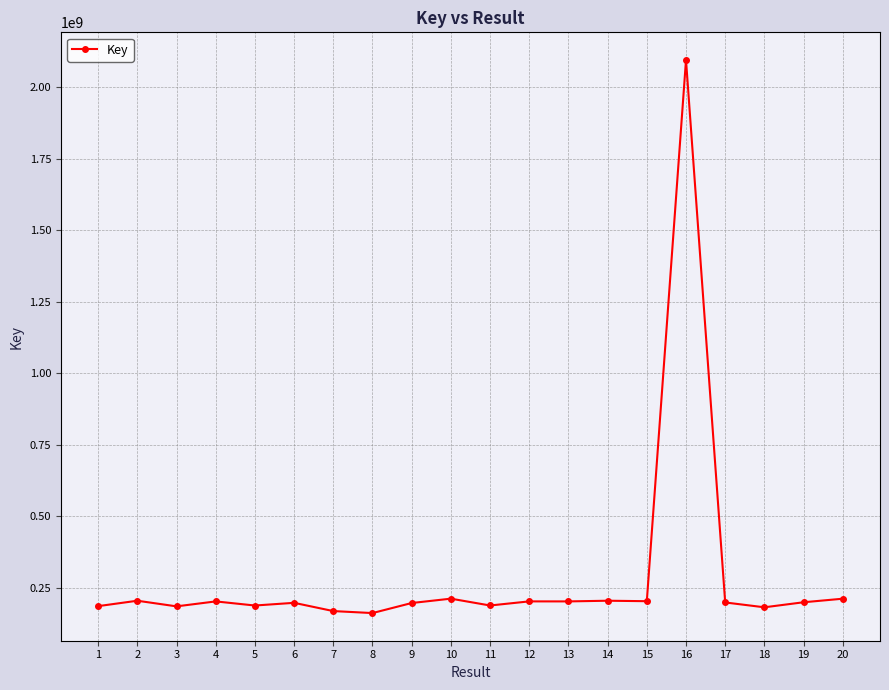

Is it true that the value at 6 is 41522236?

False